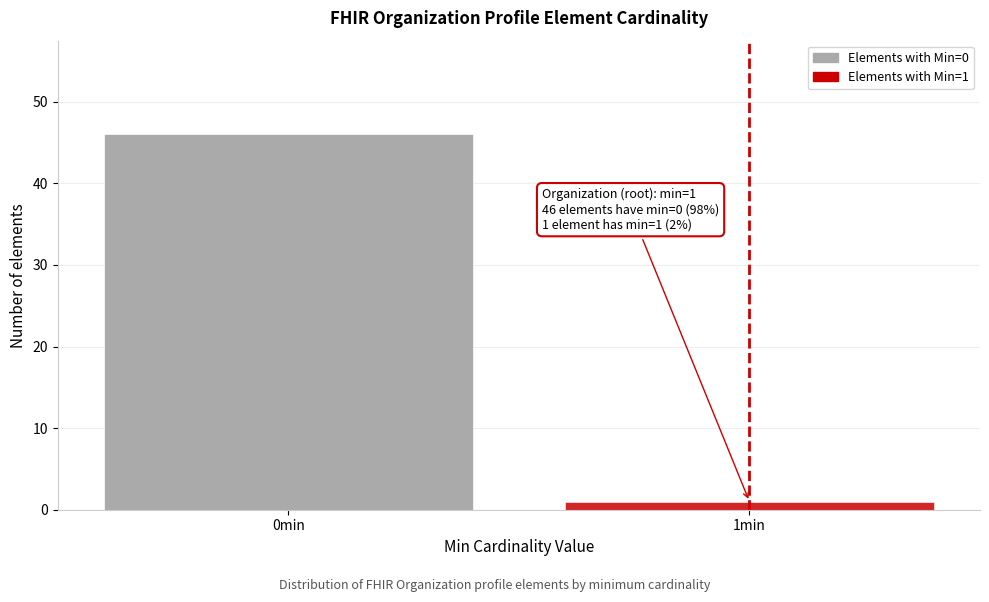

Reading left to right, list all the values displayed in this chart.

46	1